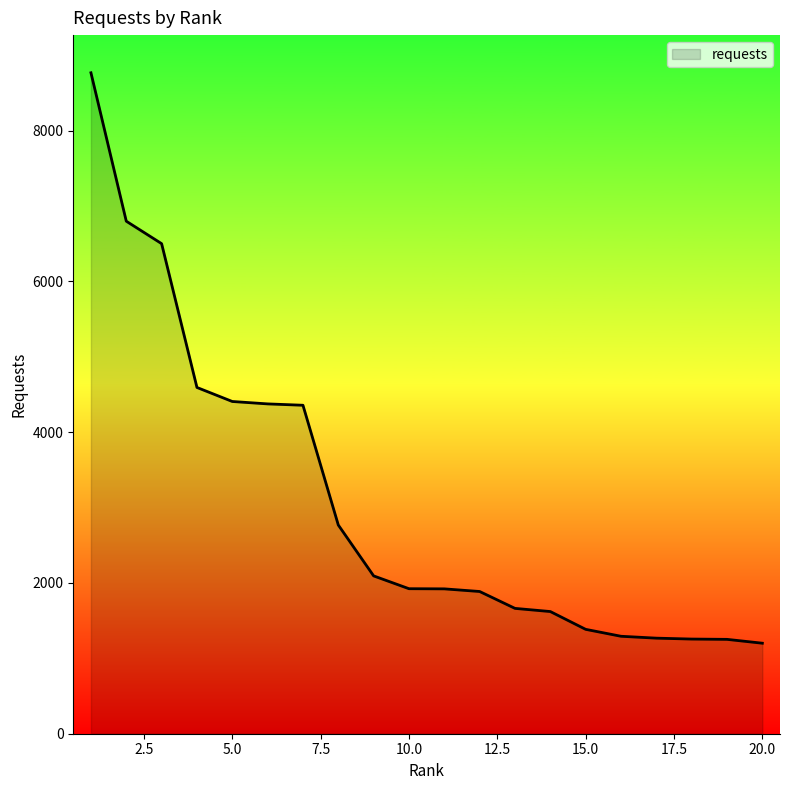

What is the greatest value displayed?

8769